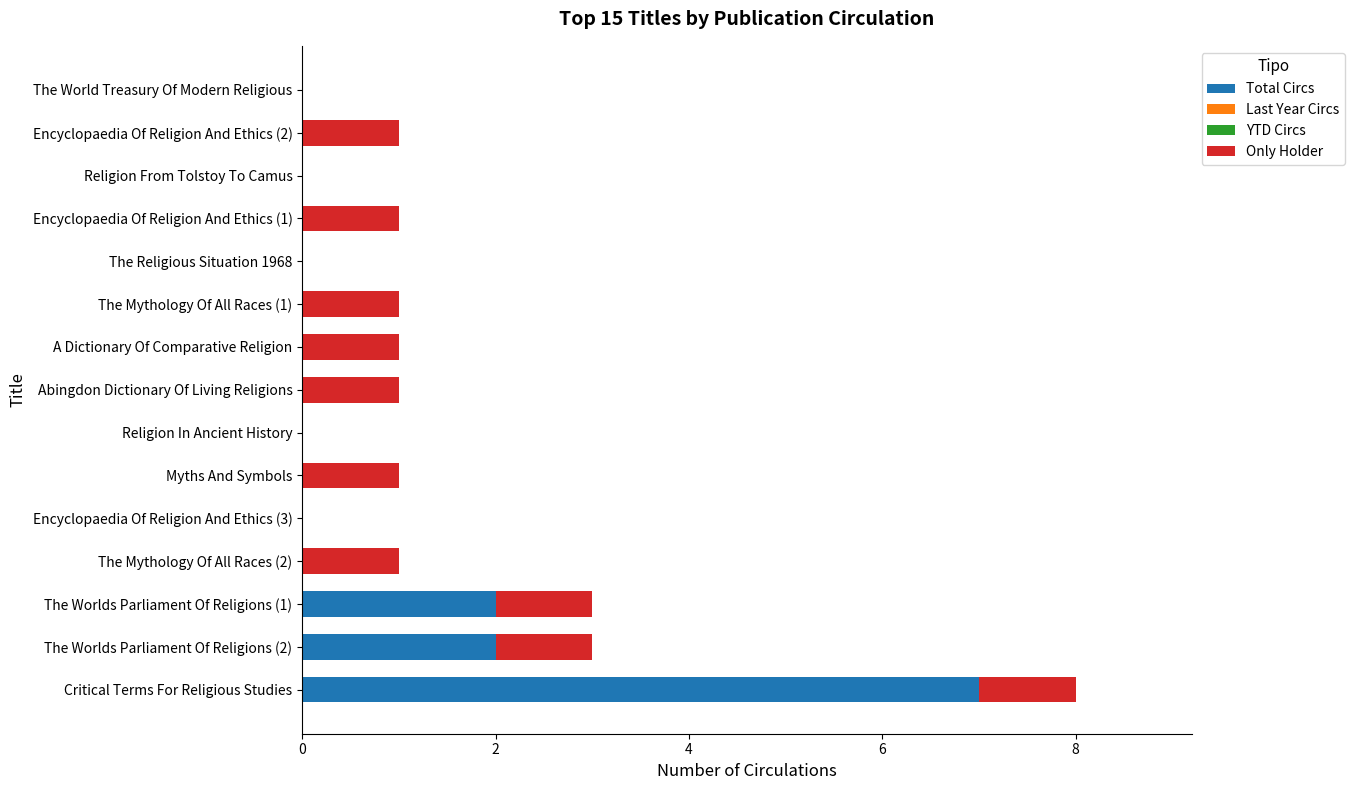

Is it true that Total Circs equals 3 at The World Treasury Of Modern Religious?

False